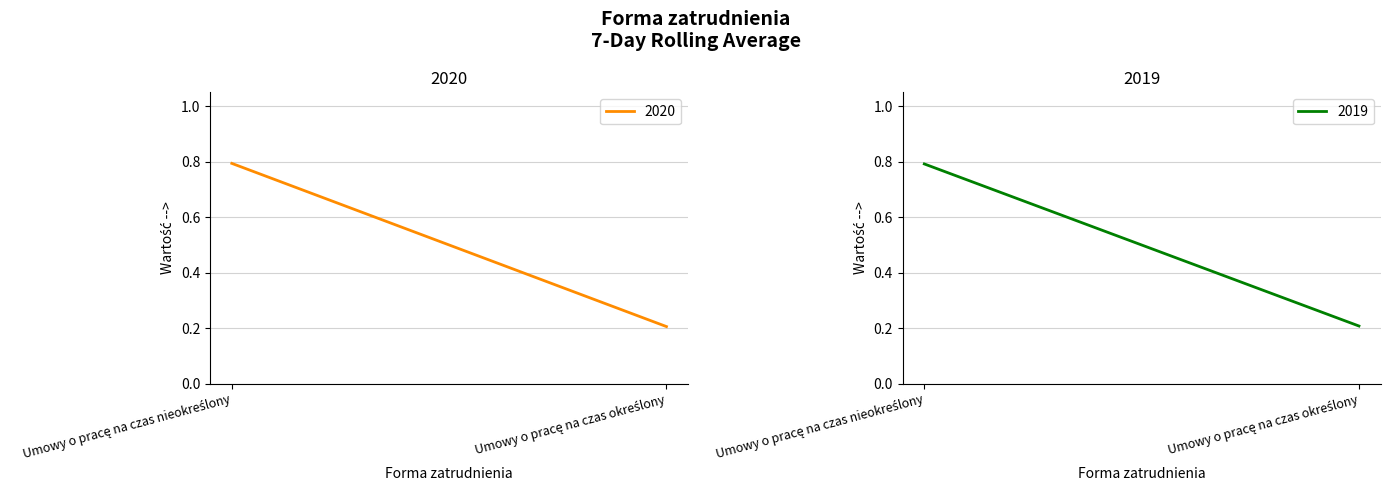

Does the chart display data point markers on the line(s)?

No